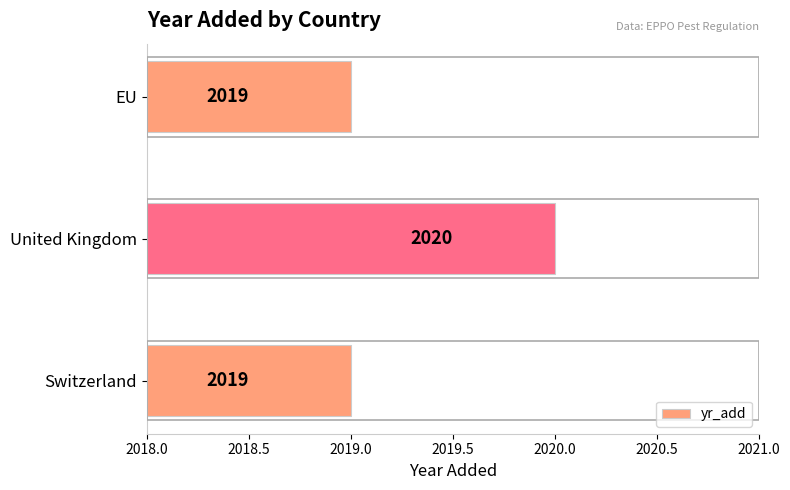

The value at EU is 2019. True or false?

True